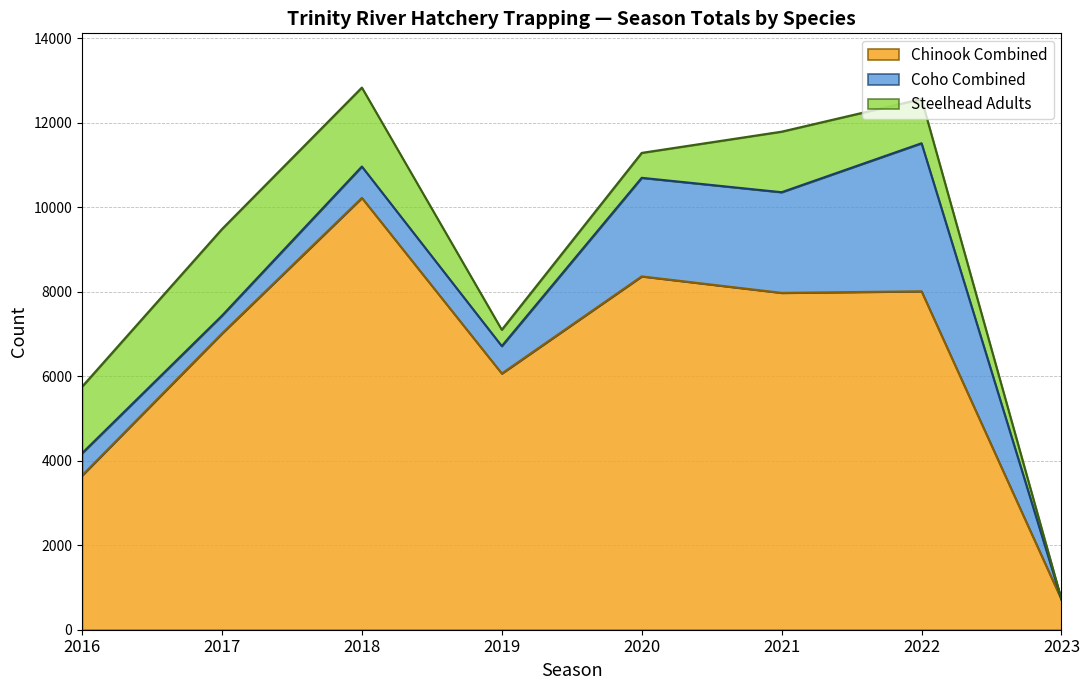

How many lines are shown in the chart?

3